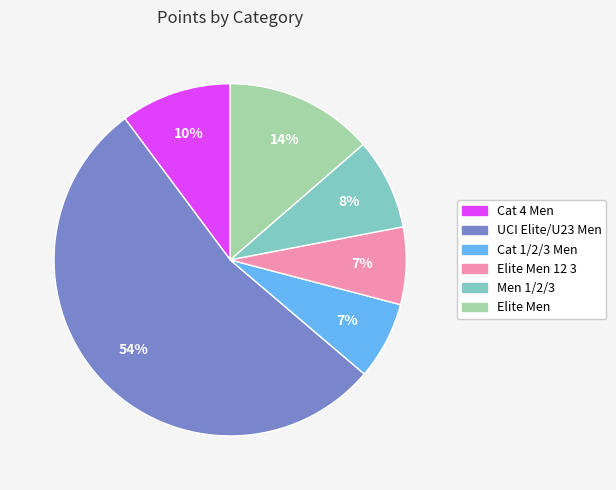

Is the sum of Cat 4 Men and Elite Men 12 3 greater than half?

No